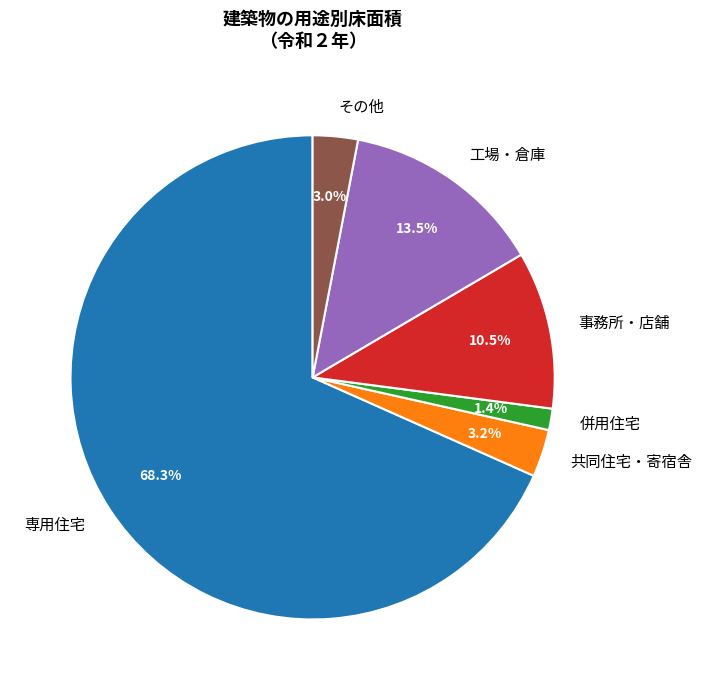

To the nearest percent, what is the average slice percentage?

17%